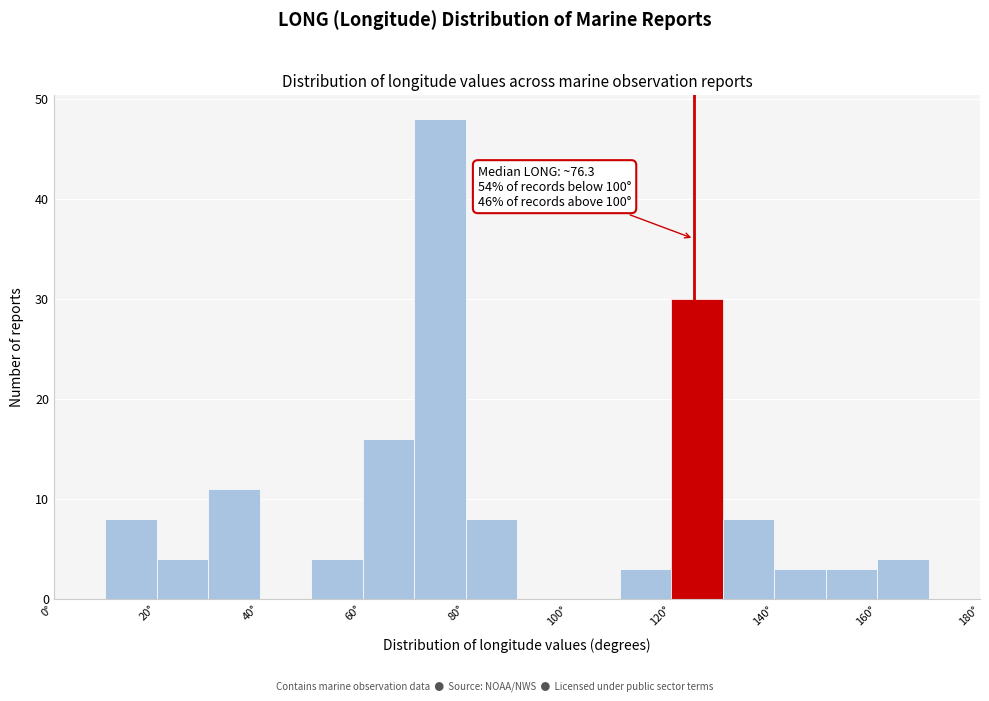

Which range on the x-axis has the tallest bar?

70 to 80